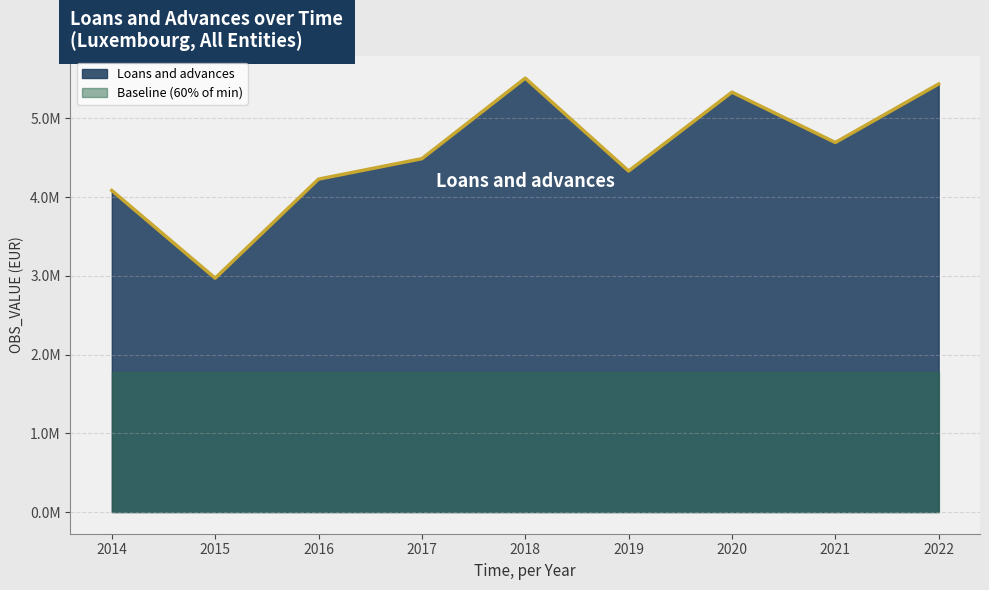

What is the value of the 4th point from the left?

4487180